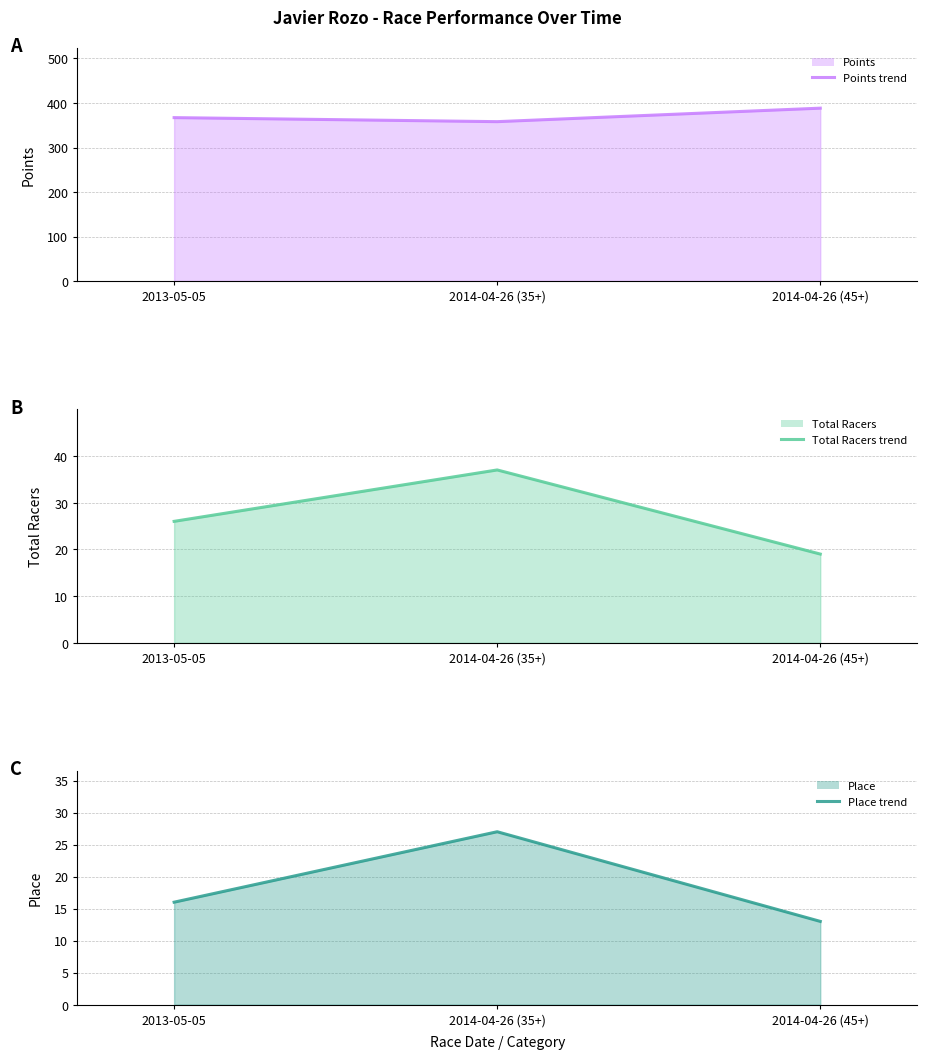

Which series changed the most between 2014-04-26 (35+) and 2014-04-26 (45+)?

Points (line)